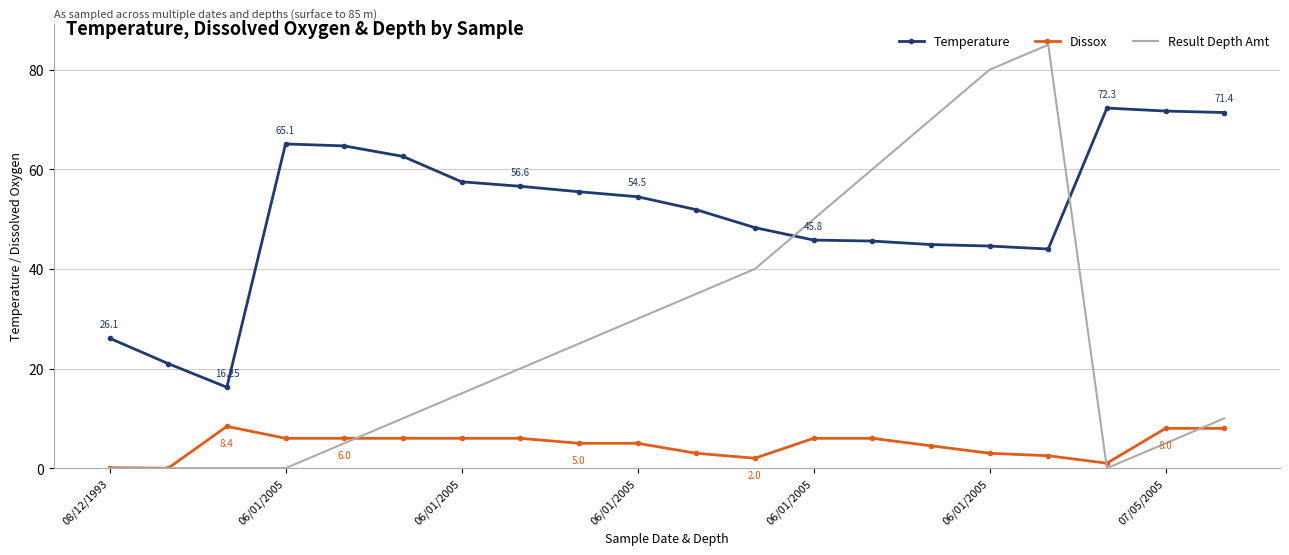

Which series has the largest total across all categories?

Temperature